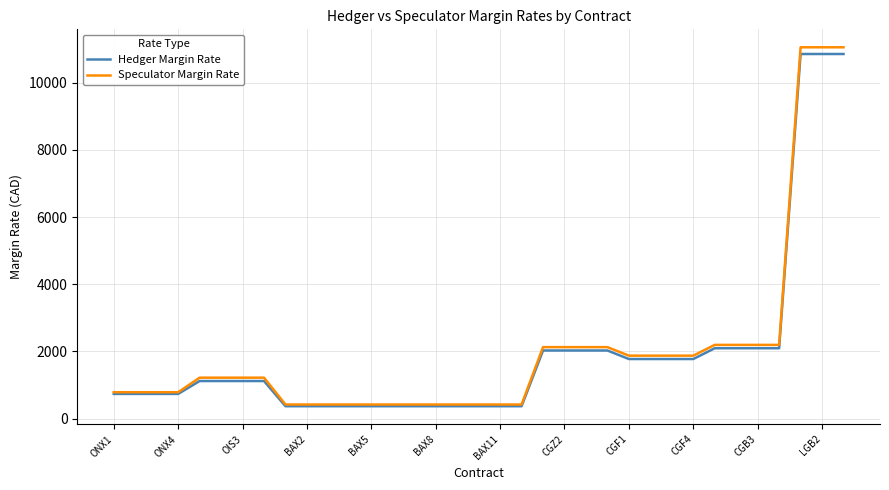

What is the sum of all Hedger Margin Rate values?

68042